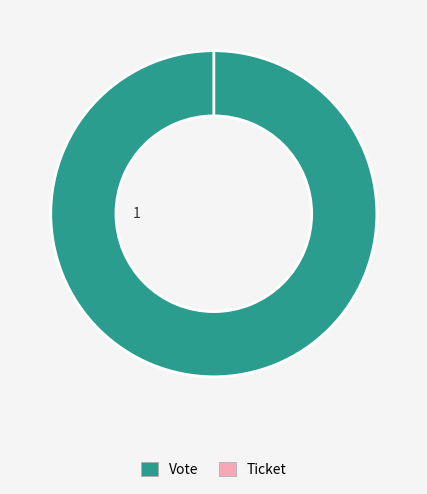

What is the majority slice?

Vote